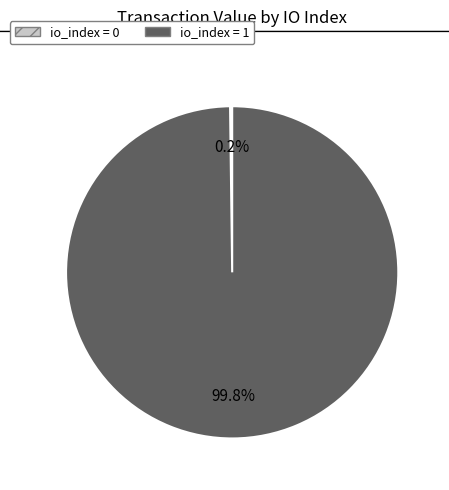

What is the largest slice in the pie chart?

io_index = 1